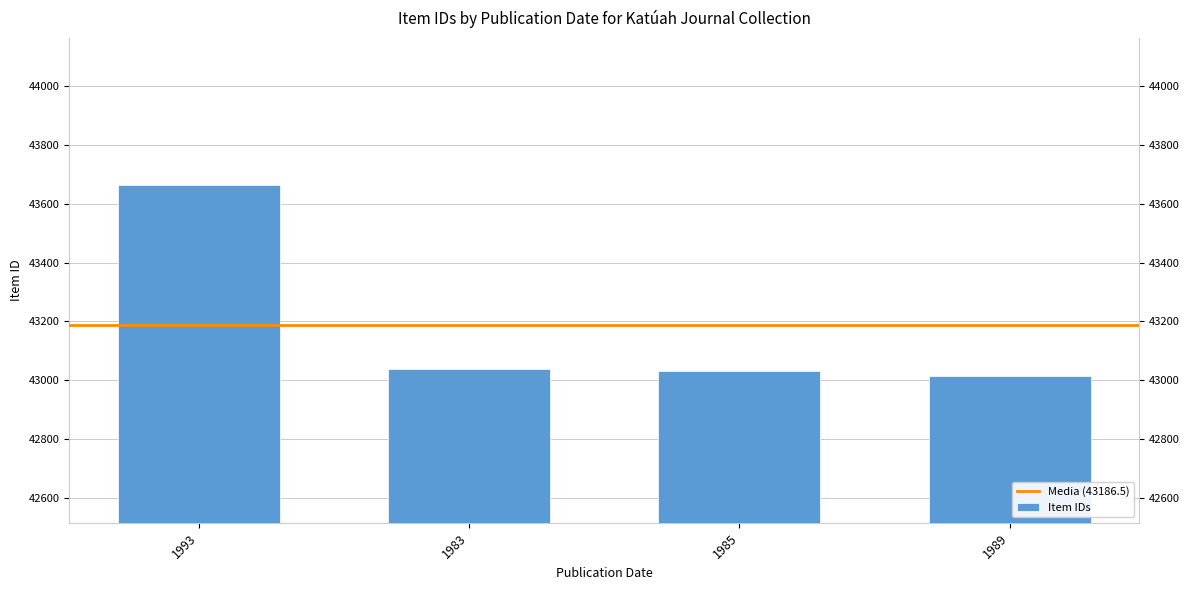

Which category has the lowest value across all series?

1989